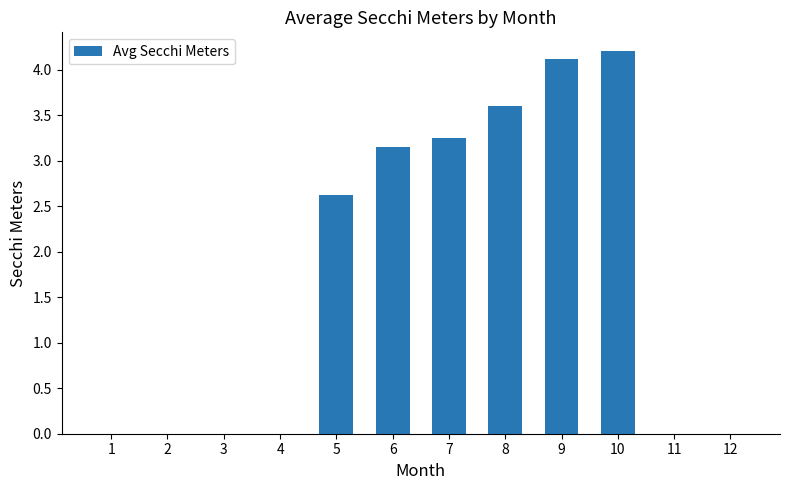

What is the greatest value displayed?

4.2